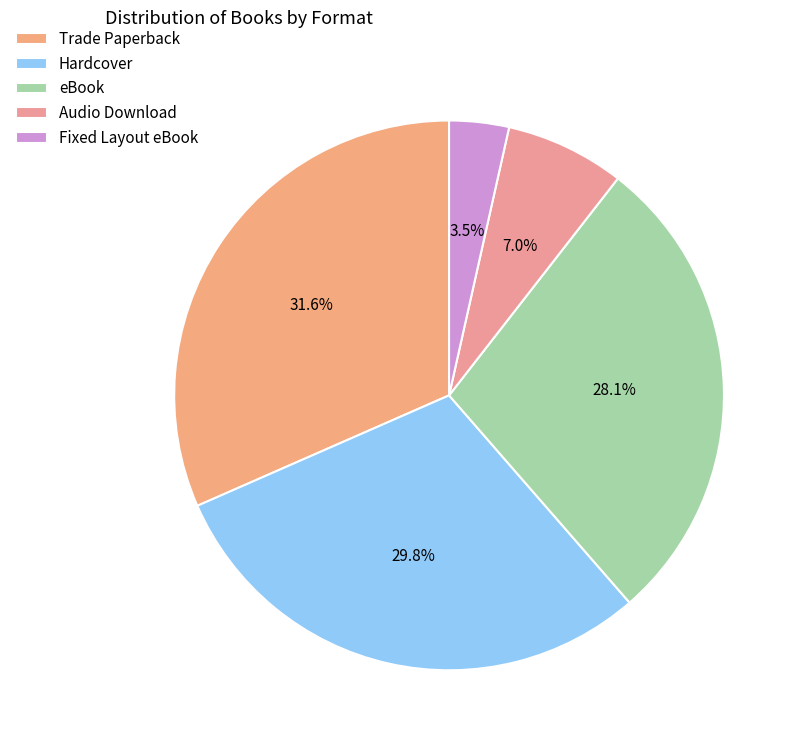

Rank the categories by value from lowest to highest.

Fixed Layout eBook, Audio Download, eBook, Hardcover, Trade Paperback